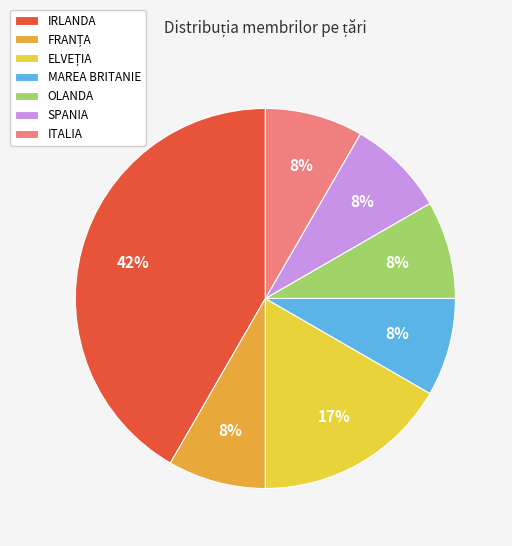

Do MAREA BRITANIE and ITALIA together represent more than half of the pie?

No